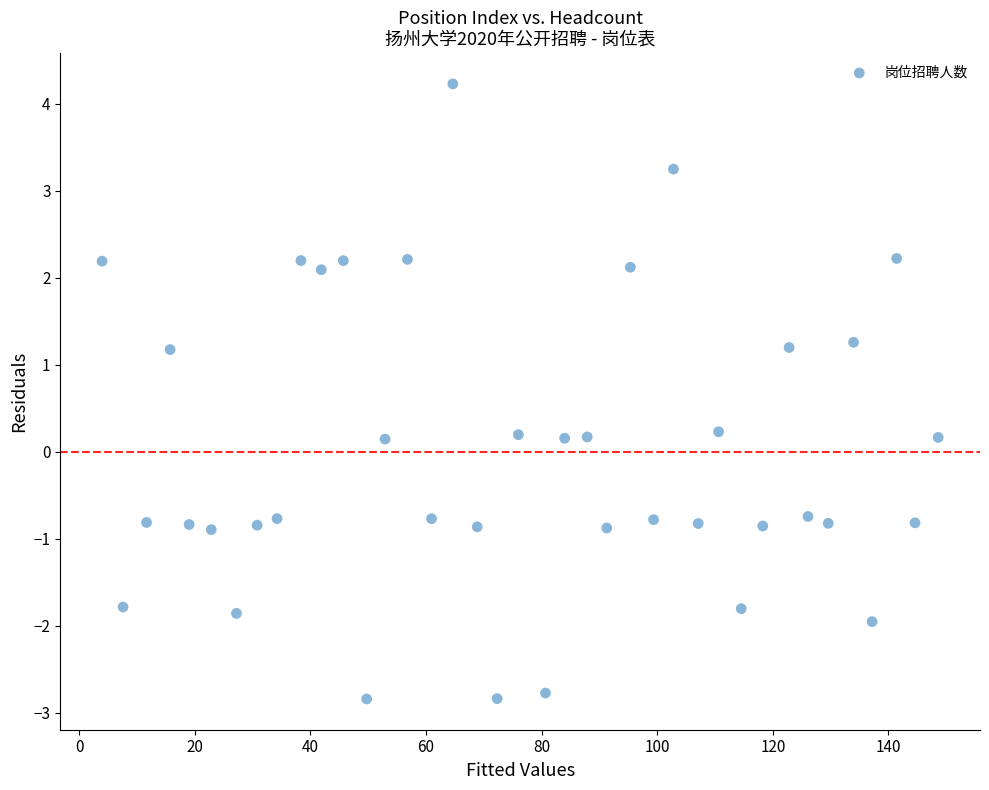

What is the range of Y values (max minus min)?

7.1